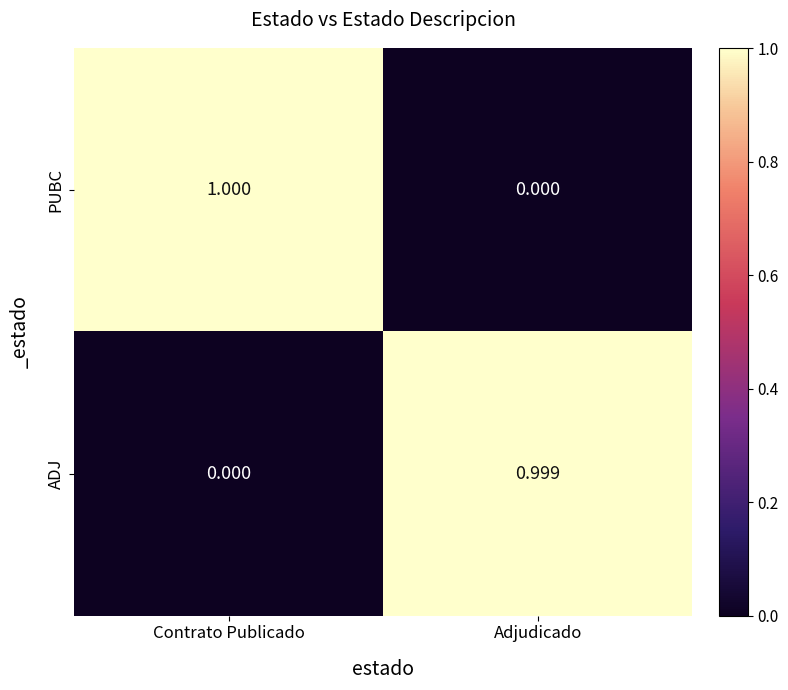

What is the total value across all series at Adjudicado?

1.0